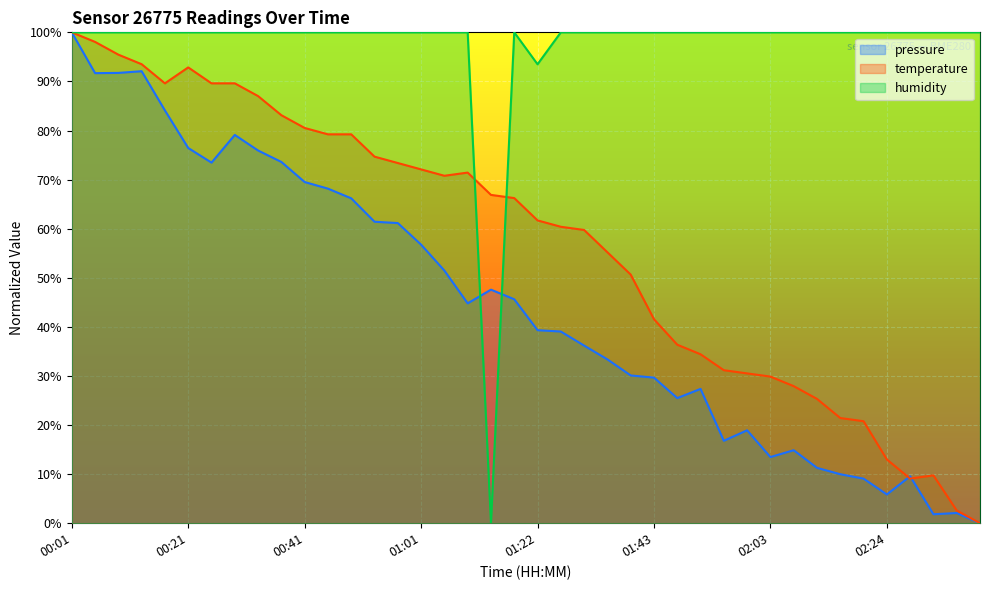

At how many categories does at least one series exceed 2?

40